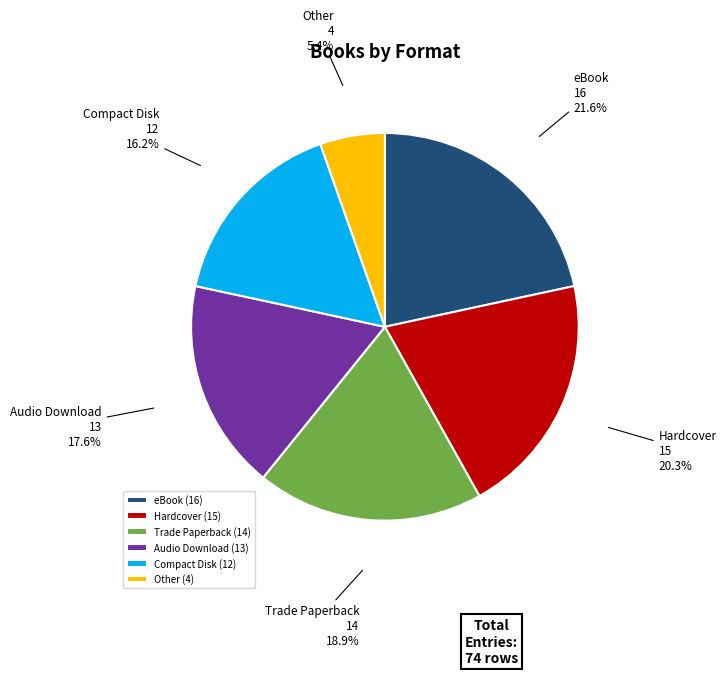

Combined, do Audio Download and Other account for over 50%?

No